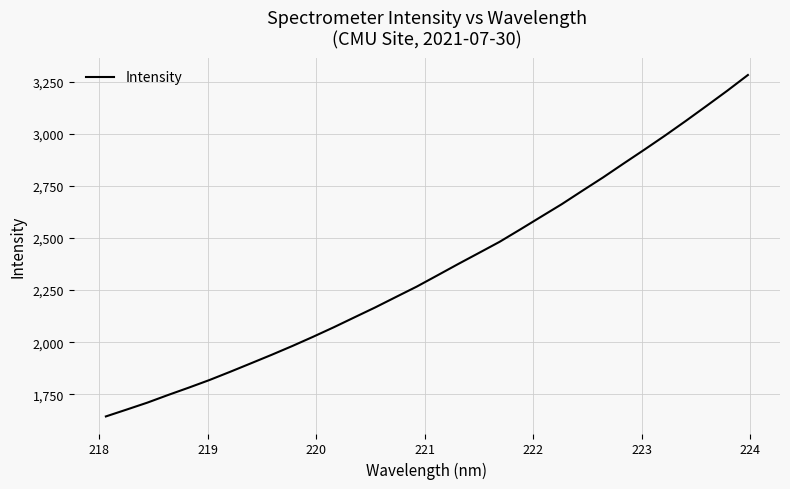

True or false: the data has more than 2 interior local peaks.

False